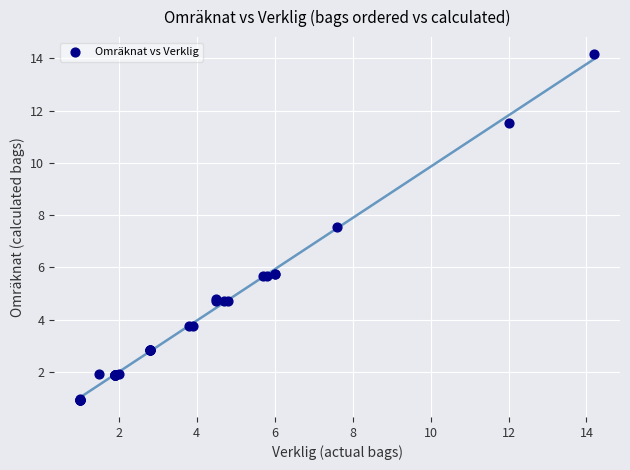

What Y value in the scatter plot is closest to 7?

7.5